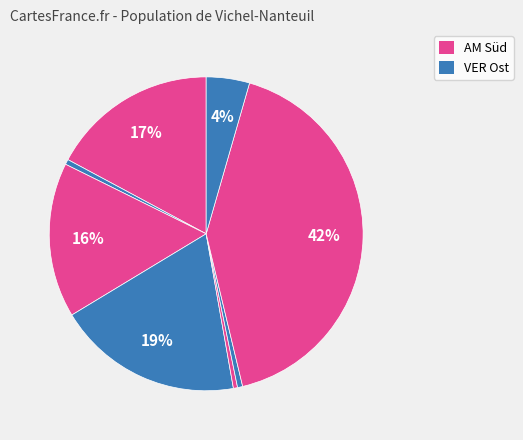

Count the number of slices in the pie.

8